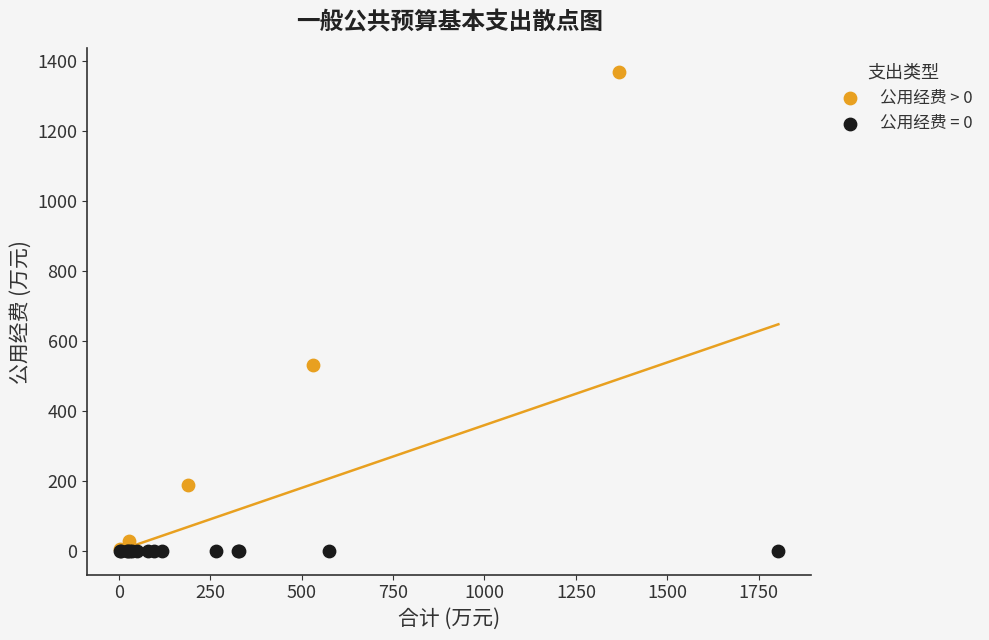

Which series reaches the maximum Y coordinate?

公用经费 > 0